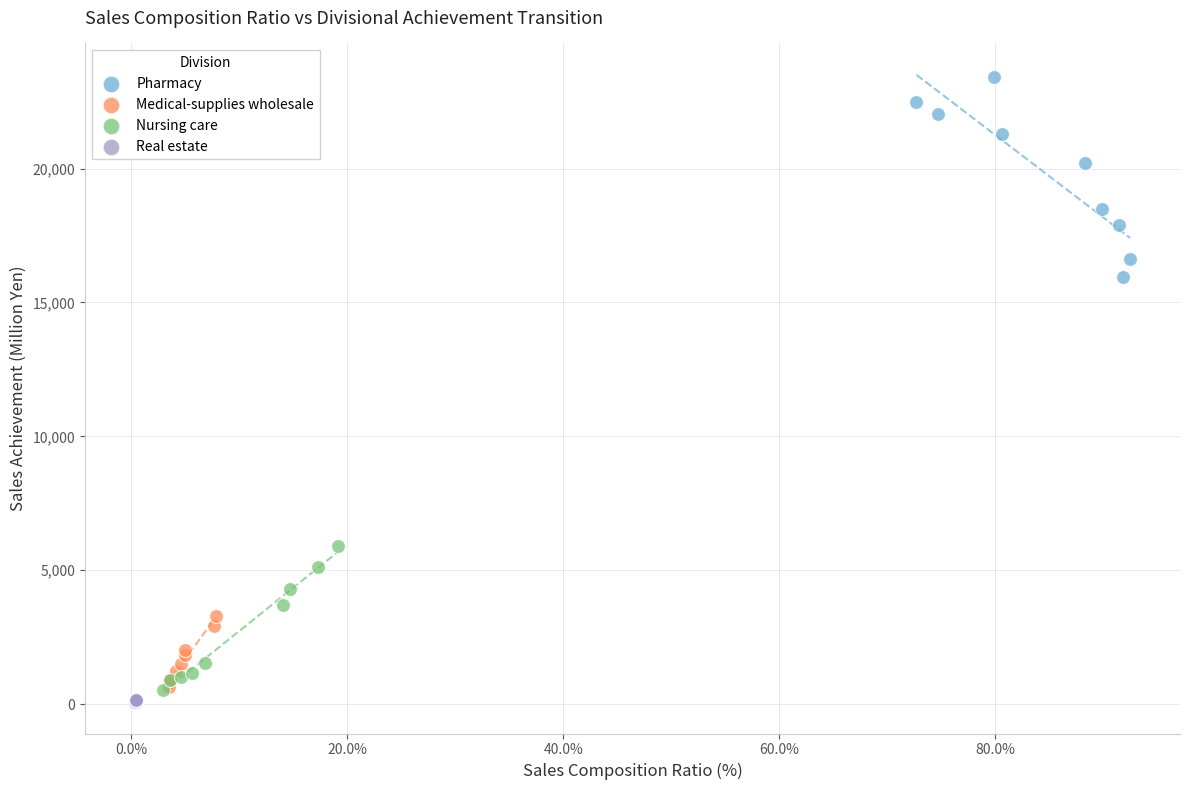

Which series has the widest spread of Y values?

Pharmacy